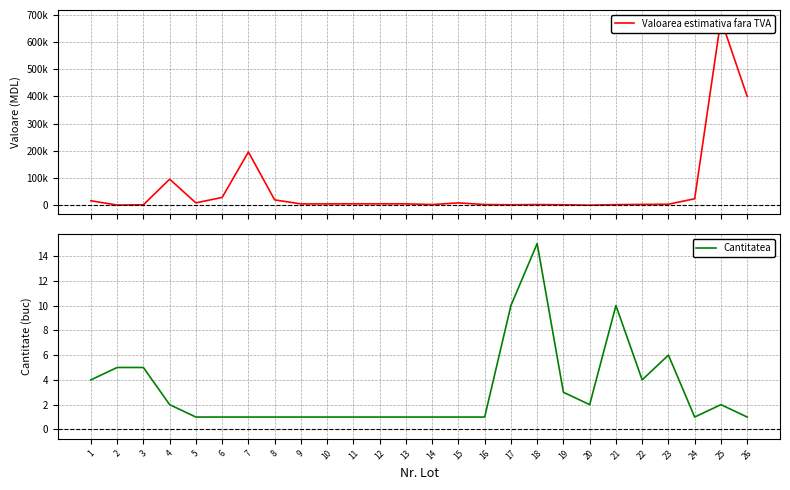

Is it true that Valoarea estimativa fara TVA equals 1000.0 at 2?

True